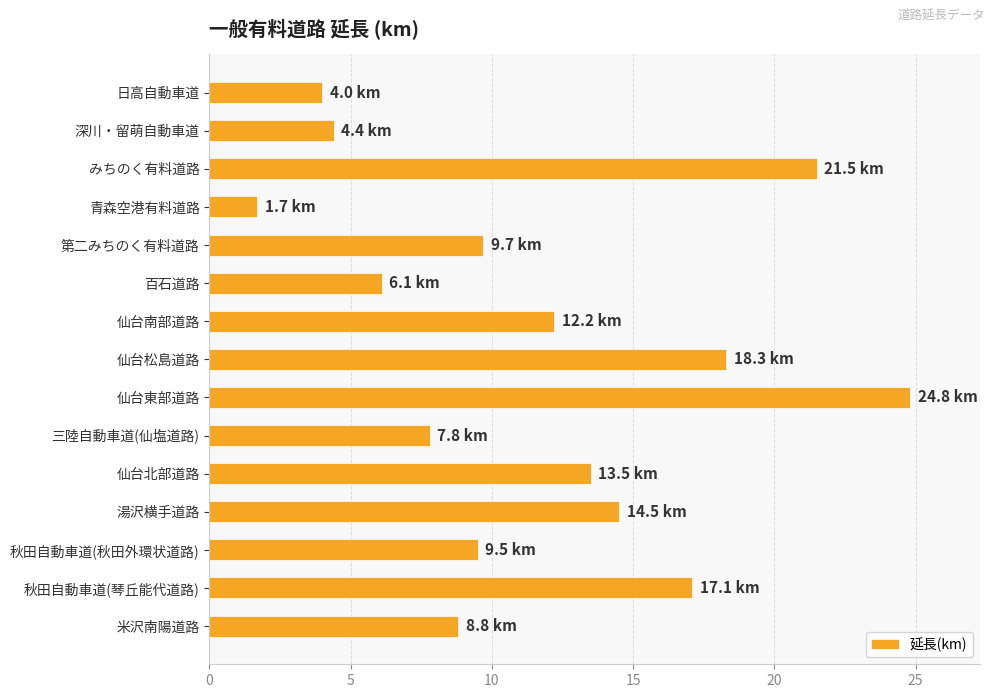

Reading bottom to top, list all the values displayed in this chart.

米沢南陽道路=8.8	秋田自動車道(琴丘能代道路)=17.1	秋田自動車道(秋田外環状道路)=9.5	湯沢横手道路=14.5	仙台北部道路=13.5	三陸自動車道(仙塩道路)=7.8	仙台東部道路=24.8	仙台松島道路=18.3	仙台南部道路=12.2	百石道路=6.1	第二みちのく有料道路=9.7	青森空港有料道路=1.7	みちのく有料道路=21.5	深川・留萌自動車道=4.4	日高自動車道=4.0